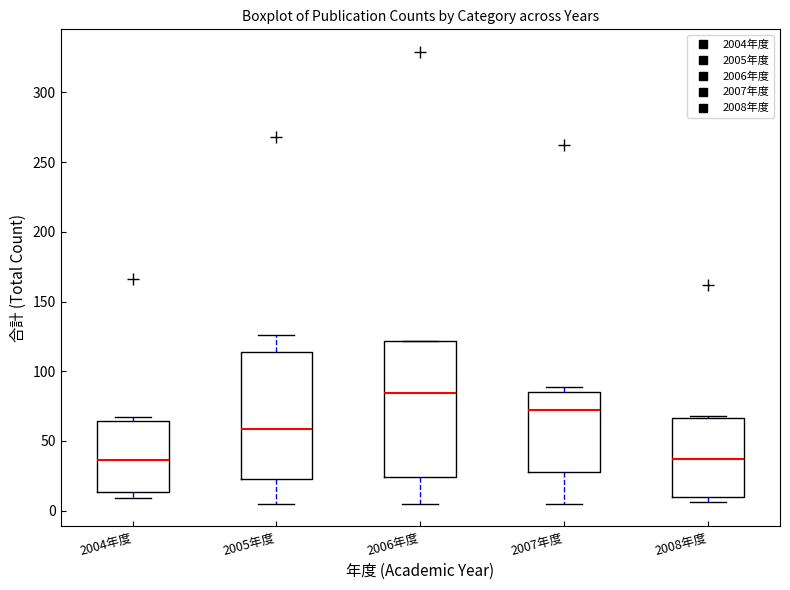

Reading left to right, read every box against the y-axis: the position of its median line, the range the box covers, and the ends of its whiskers. The values are not printed on the chart, so give them approximately, as read against the axis.

2004年度: median 35, box 15 to 65, whiskers 10 to 65 (just above the box's upper edge)
2005年度: median 60, box 25 to 115, whiskers 5 to 125
2006年度: median 85, box 25 to 120, whiskers 5 to 120
2007年度: median 75, box 30 to 85, whiskers 5 to 90
2008年度: median 35, box 10 to 65, whiskers 5 to 70